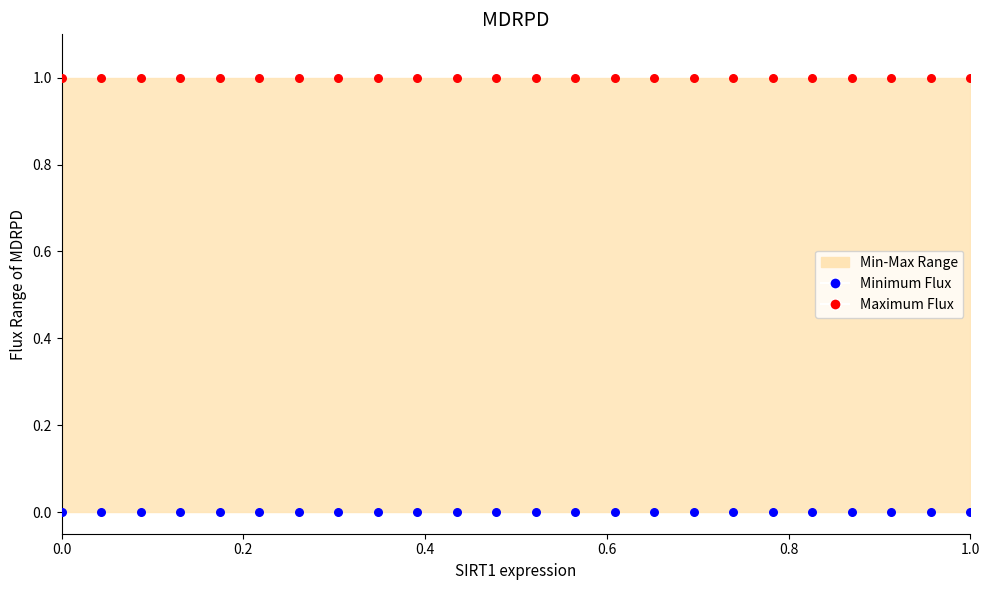

Which series reaches the maximum Y coordinate?

Maximum Flux